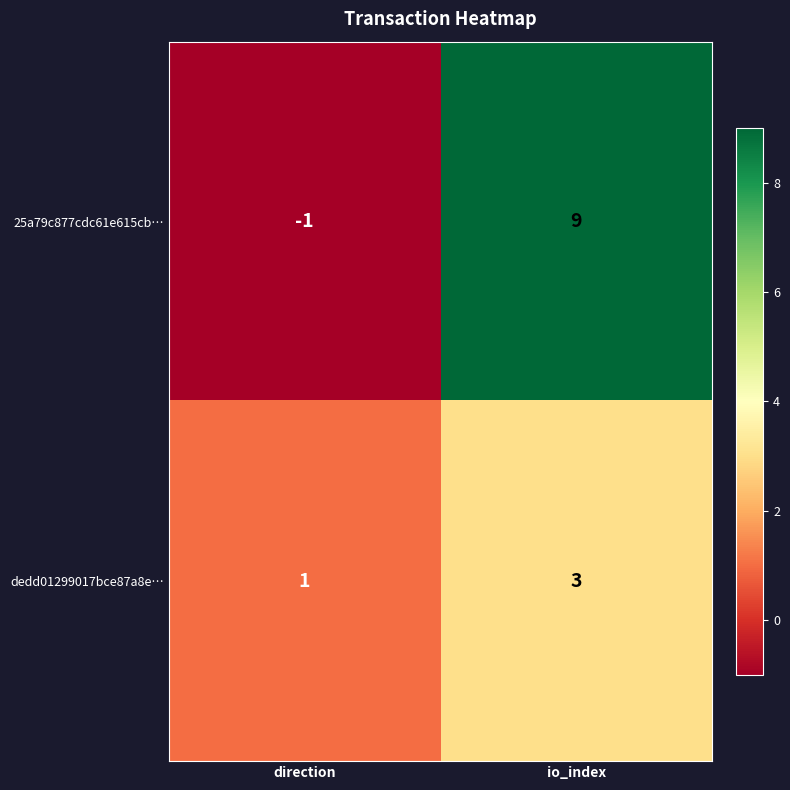

Reading left to right, what are all the values shown in this chart?

25a79c877cdc61e615cb…: direction=-1	io_index=9
dedd01299017bce87a8e…: direction=1	io_index=3